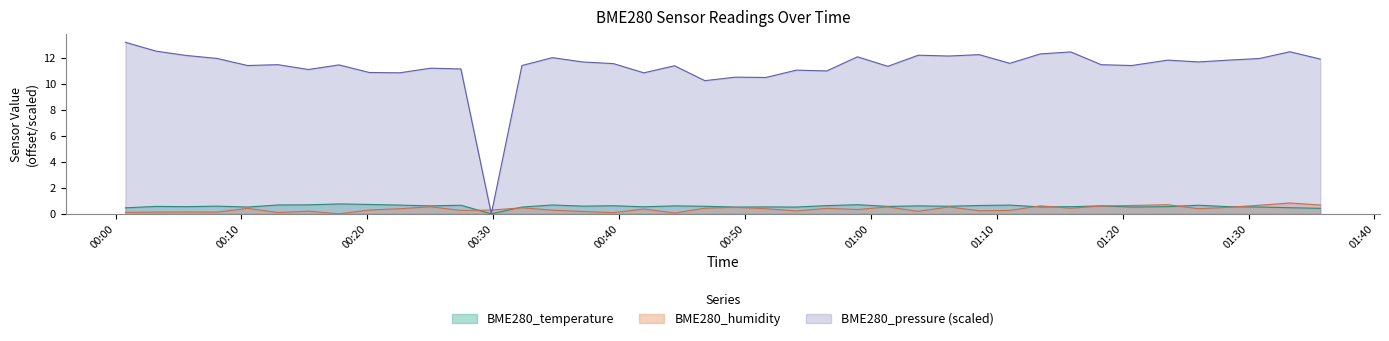

True or false: BME280_temperature has a value of 0.5 at 2021/09/13 01:33:17.

True